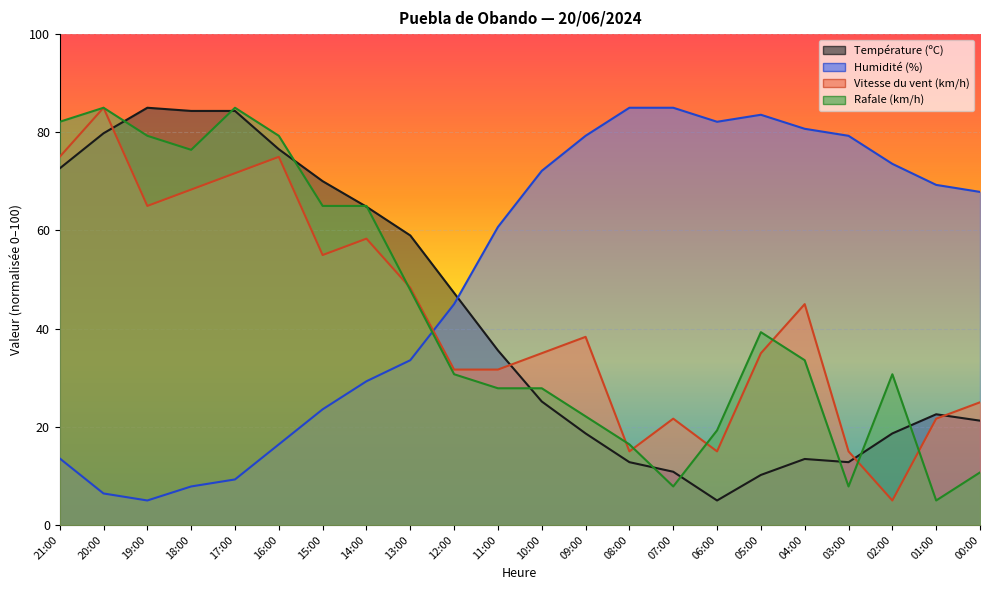

Reading left to right, list all the values displayed in this chart.

Température (ºC): 72.6	79.8	85.0	84.3	84.3	76.5	70.0	64.8	59.0	47.3	35.6	25.2	18.7	12.8	10.9	5.0	10.2	13.5	12.8	18.7	22.6	21.3
Humidité (%): 13.6	6.4	5.0	7.9	9.3	16.4	23.6	29.3	33.6	45.0	60.7	72.1	79.3	85.0	85.0	82.1	83.6	80.7	79.3	73.6	69.3	67.9
Vitesse du vent (km/h): 75.0	85.0	65.0	68.3	71.7	75.0	55.0	58.3	48.3	31.7	31.7	35.0	38.3	15.0	21.7	15.0	35.0	45.0	15.0	5.0	21.7	25.0
Rafale (km/h): 82.1	85.0	79.3	76.4	85.0	79.3	65.0	65.0	47.9	30.7	27.9	27.9	22.1	16.4	7.9	19.3	39.3	33.6	7.9	30.7	5.0	10.7